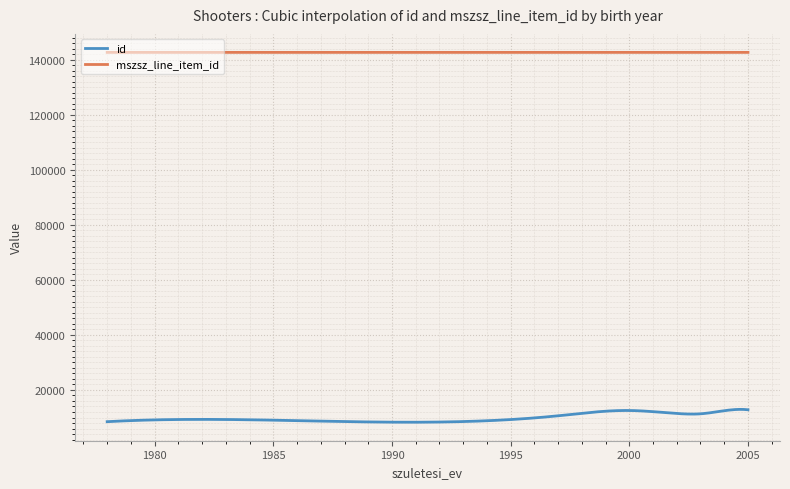

Rank the series by their average value, from lowest to highest.

id, mszsz_line_item_id